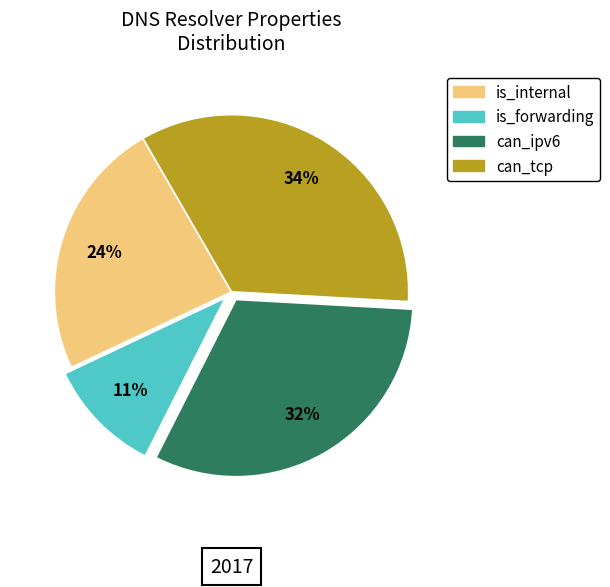

Is there any slice that represents more than half of the pie?

No